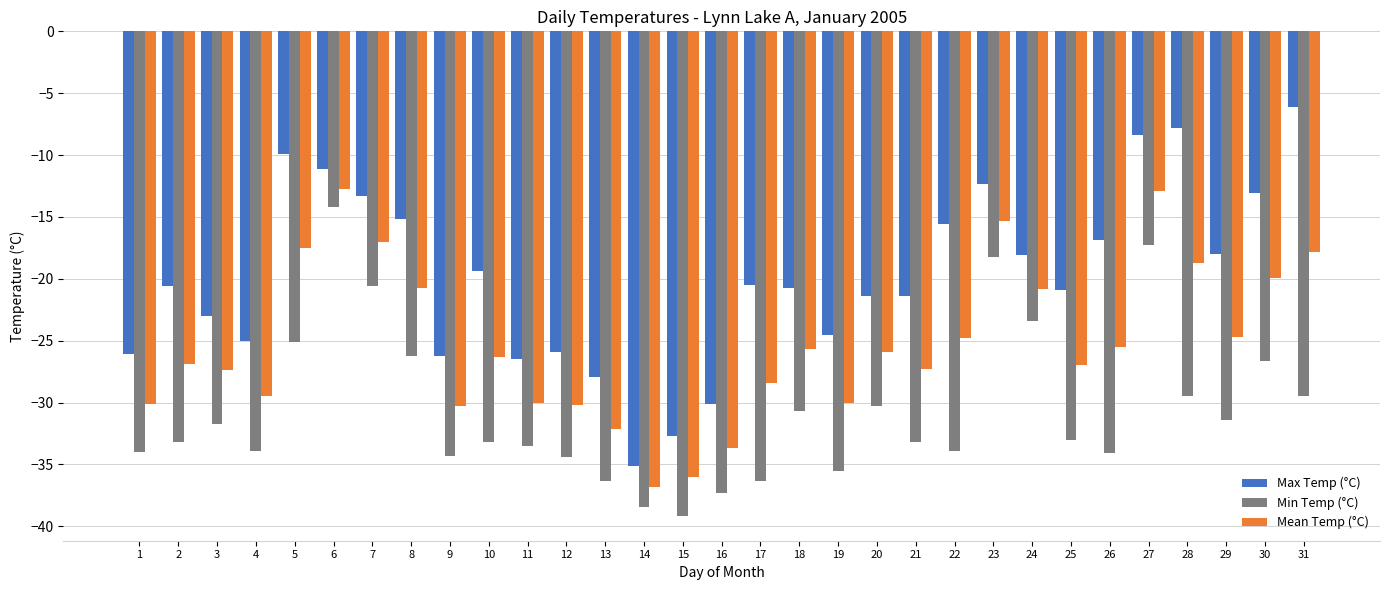

Read the Min Temp (°C) value at 20.

-30.3